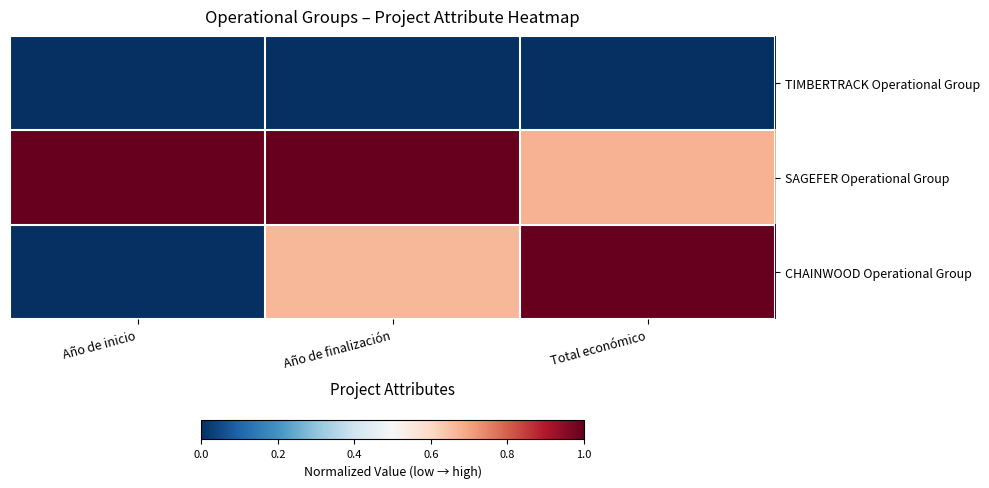

Which series has the largest total across all categories?

SAGEFER Operational Group